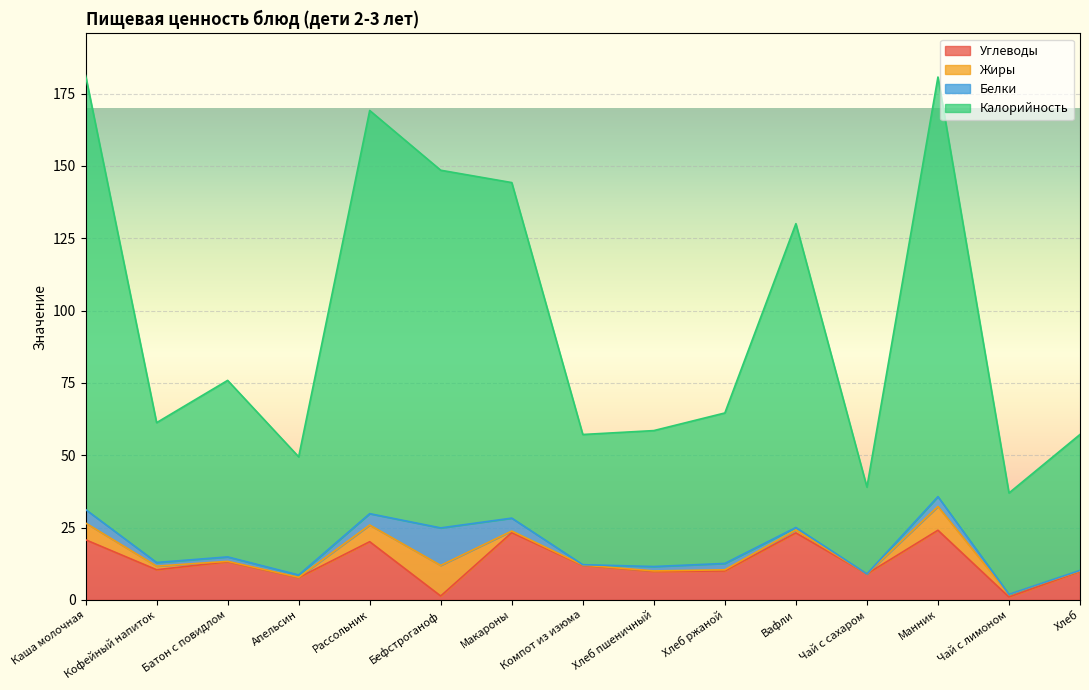

What is the spread (max minus min) of values at Каша молочная?

160.5